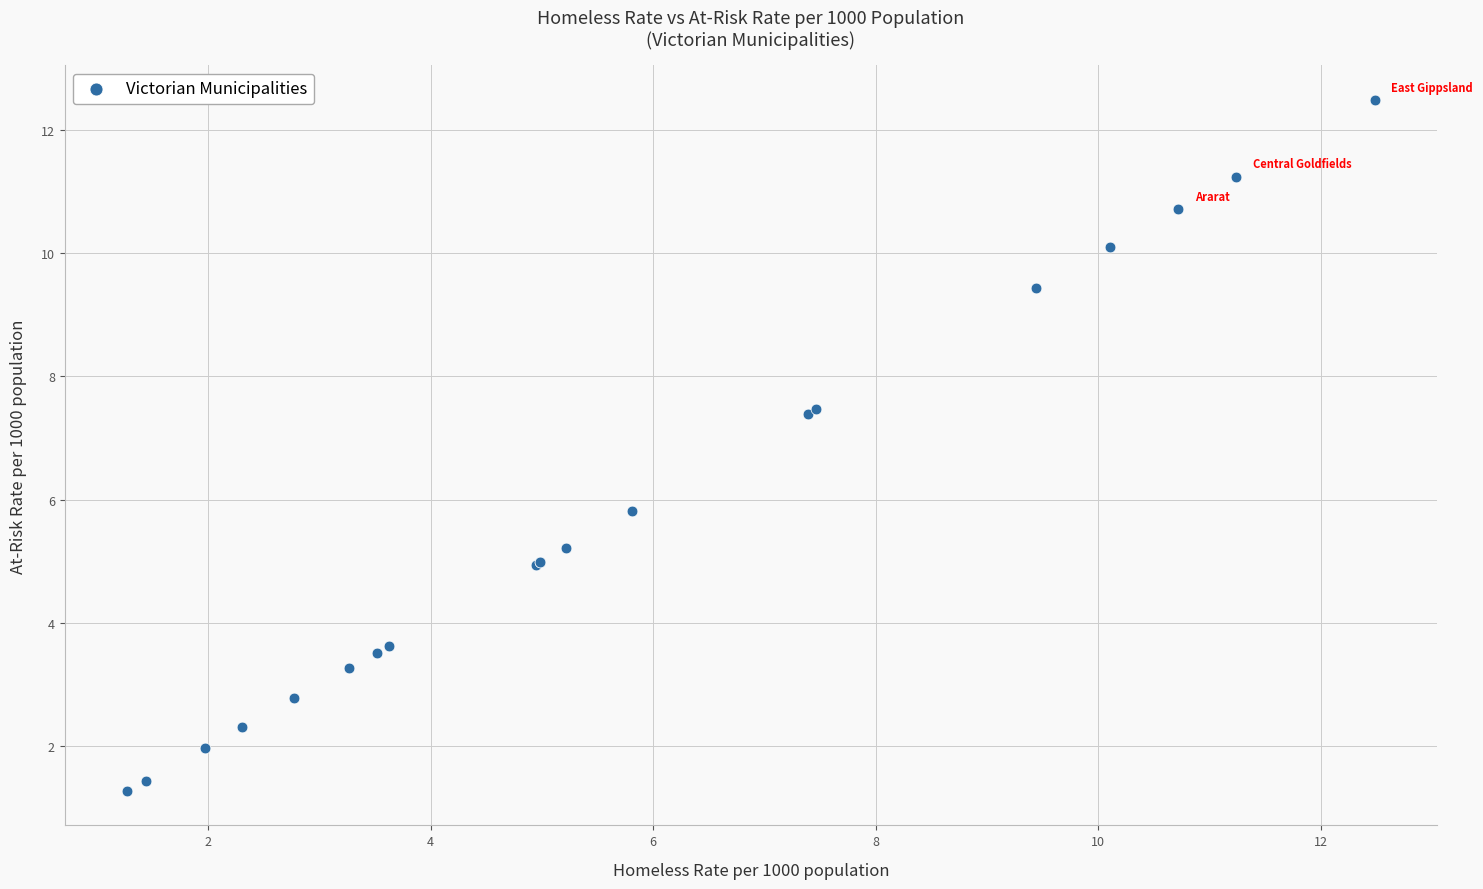

What Y value in the scatter plot is closest to 6?

5.8